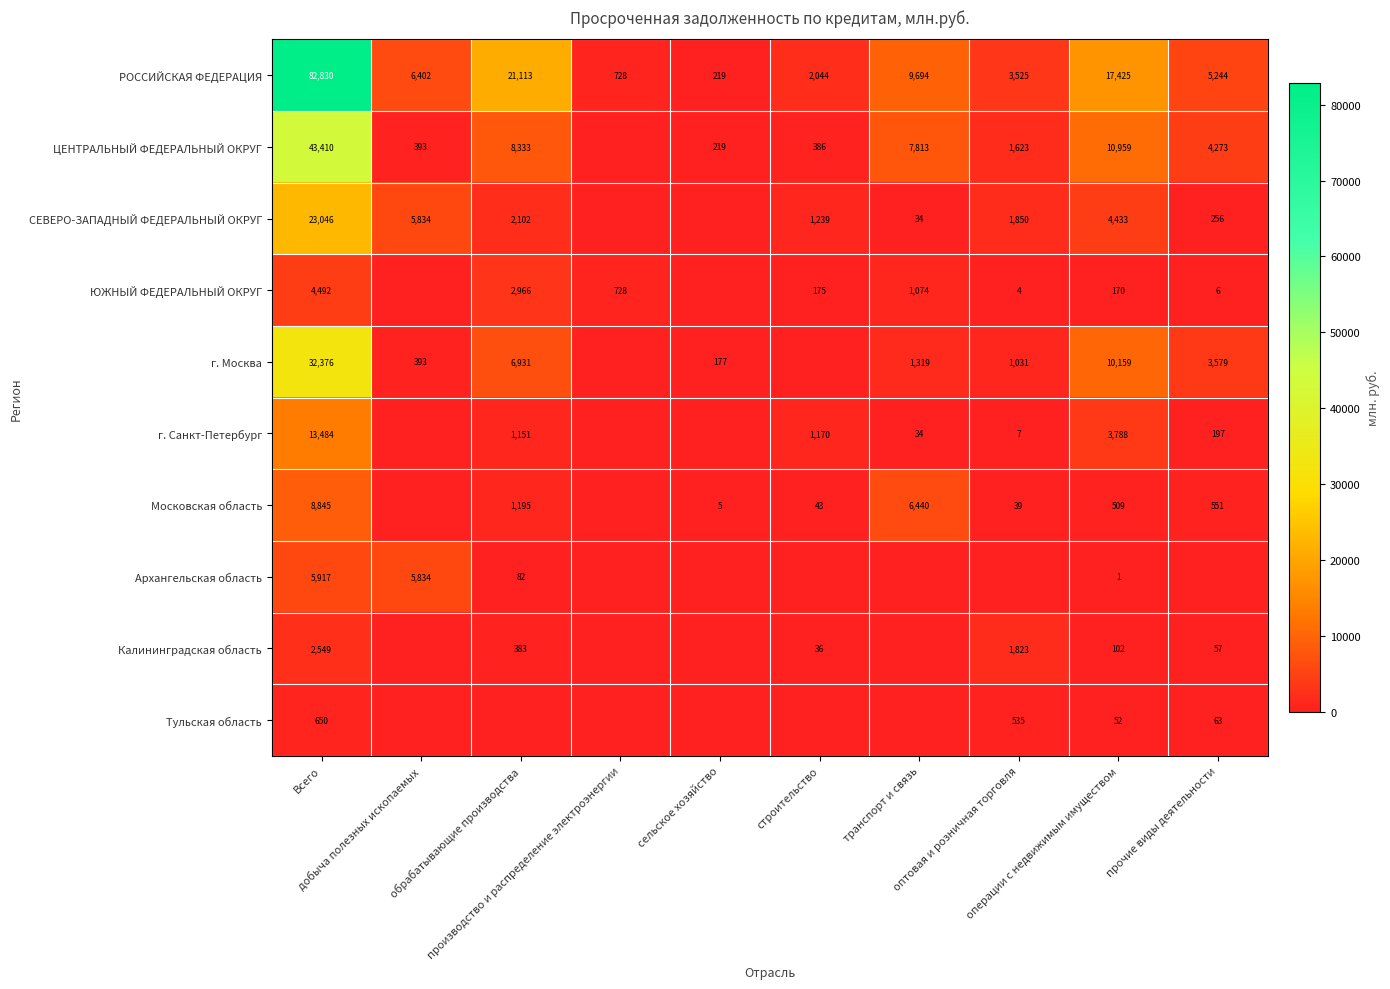

At which label is ЦЕНТРАЛЬНЫЙ ФЕДЕРАЛЬНЫЙ ОКРУГ closest to 21705?

операции с недвижимым имуществом